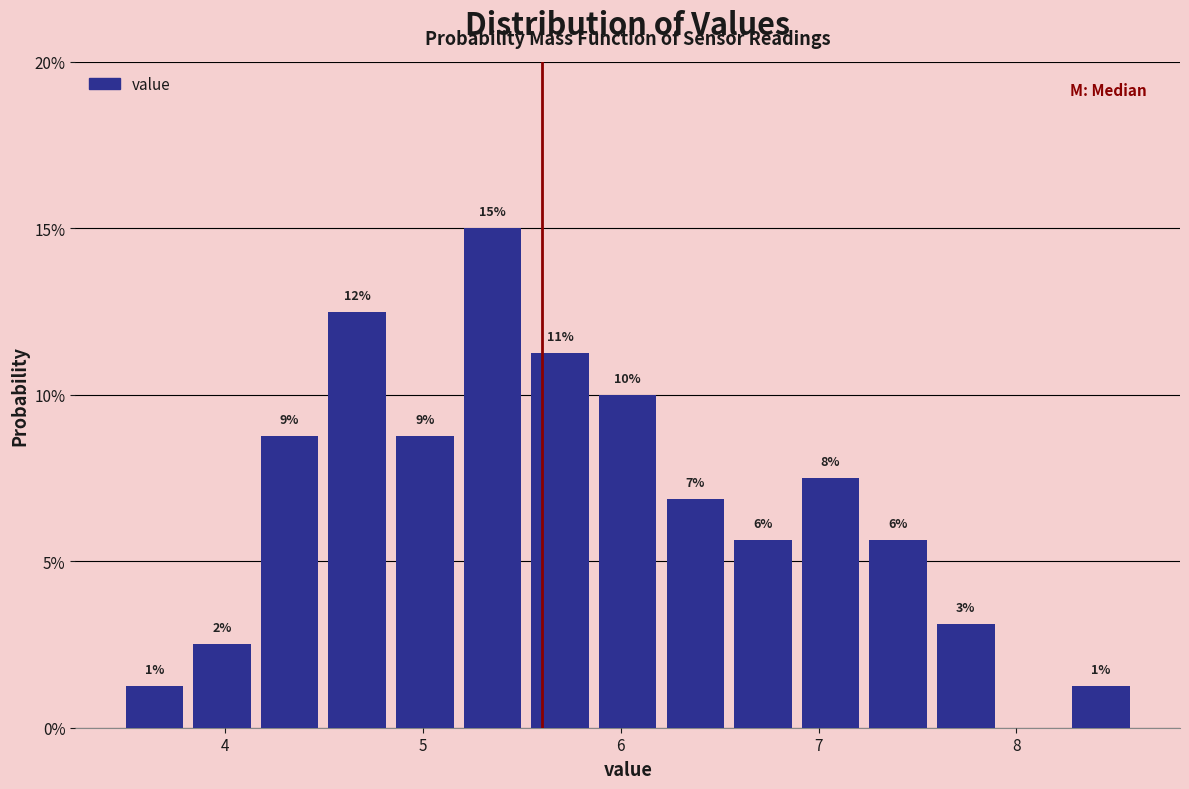

Read against the x-axis, roughly where is the centre of the tallest bar?

5.4